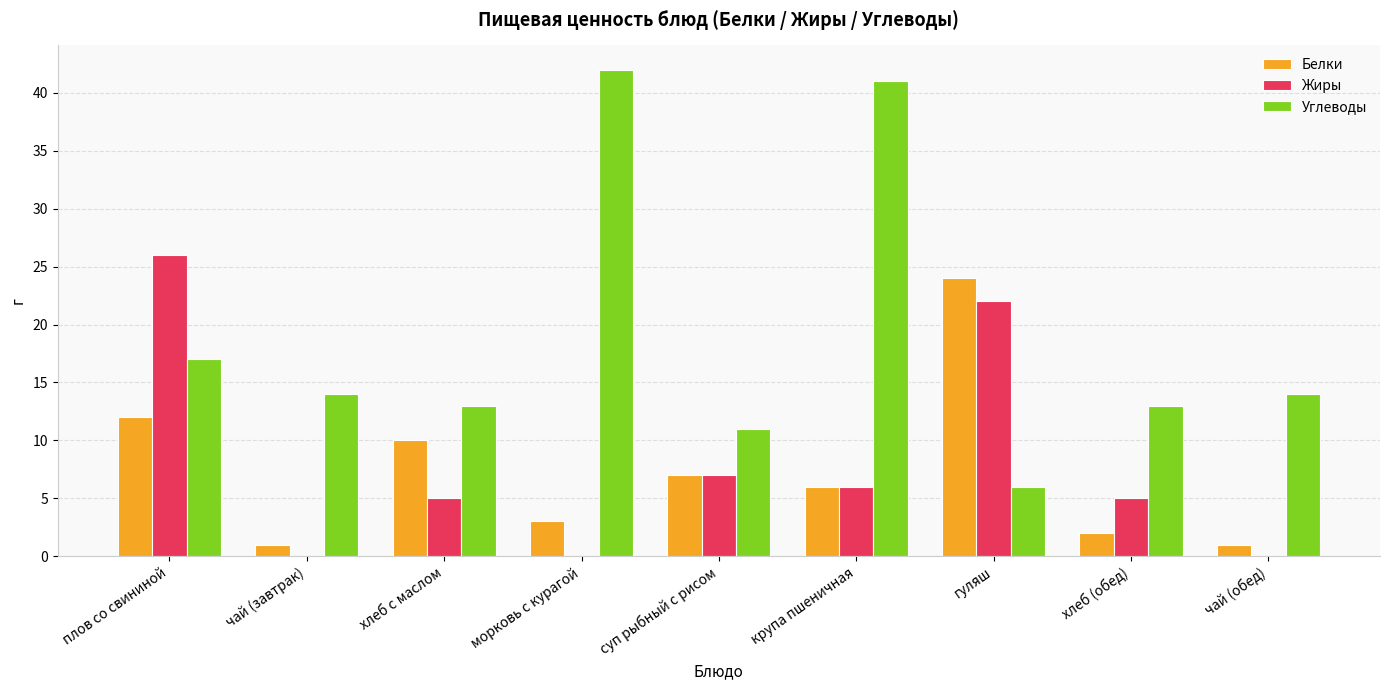

What is the total value across all series at хлеб с маслом?

28